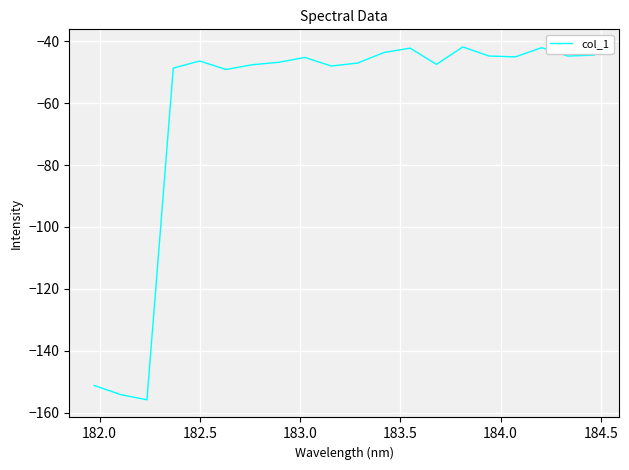

What is the sum of all values?

-1236.1